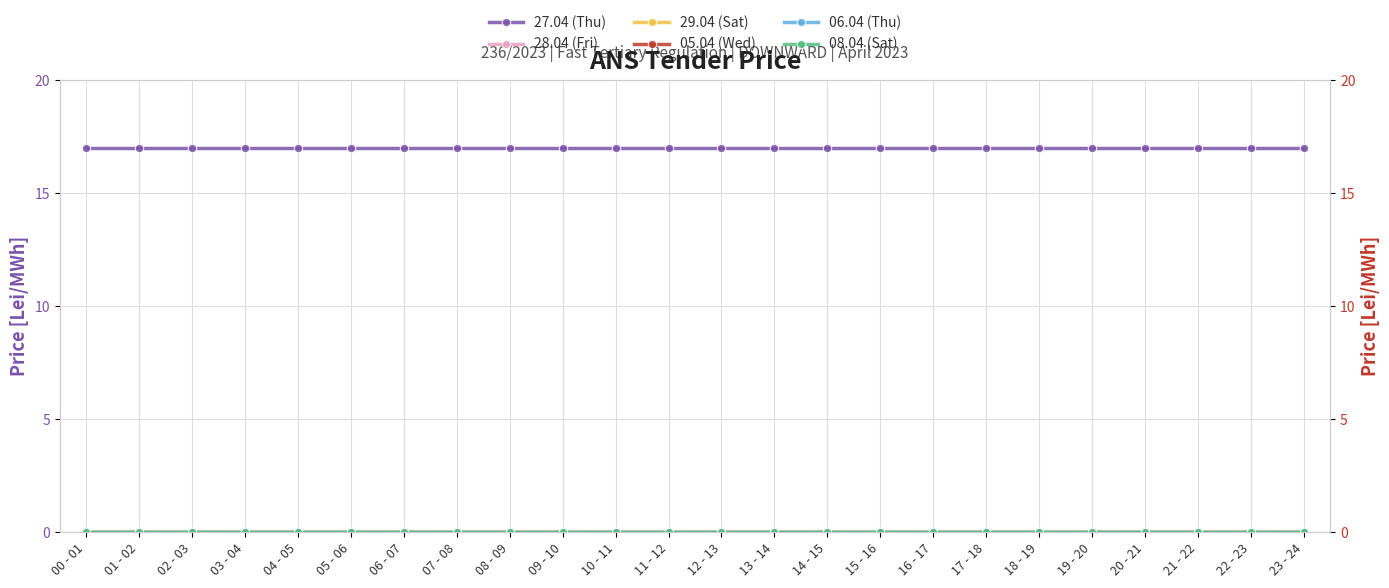

What is the label of the 13th point from the right?

11 - 12